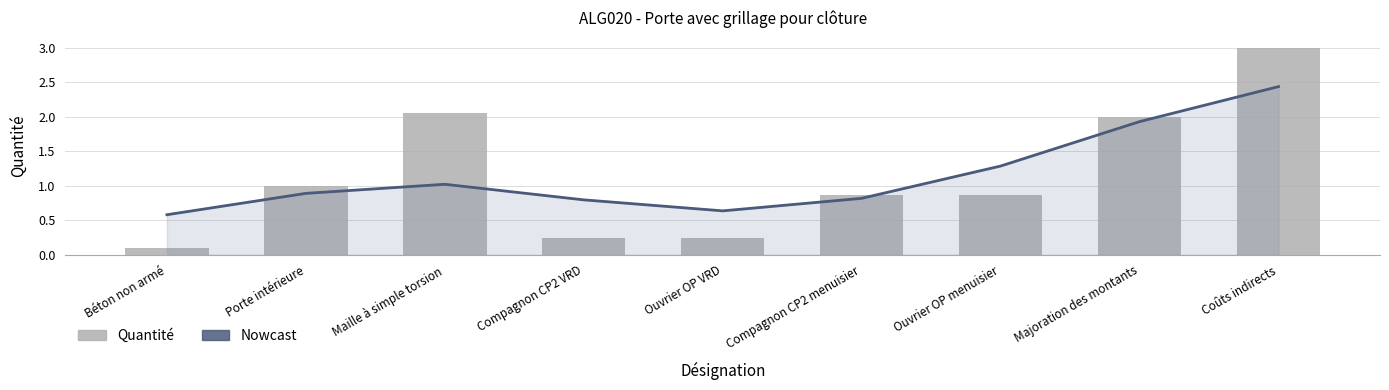

Which series changed the most between Maille à simple torsion and Majoration des montants?

Nowcast